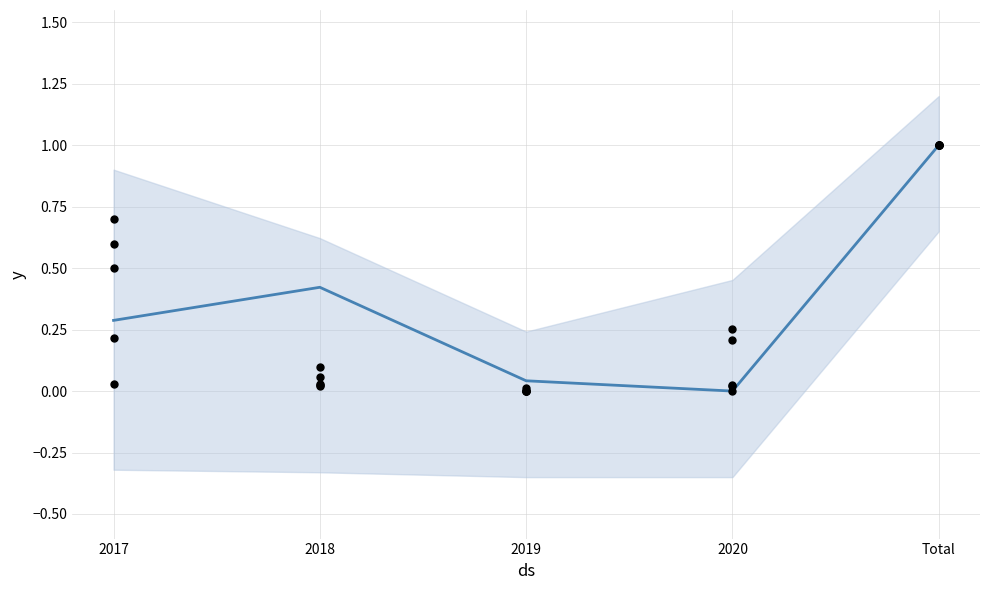

What is the total value across all series at 2018?

0.7